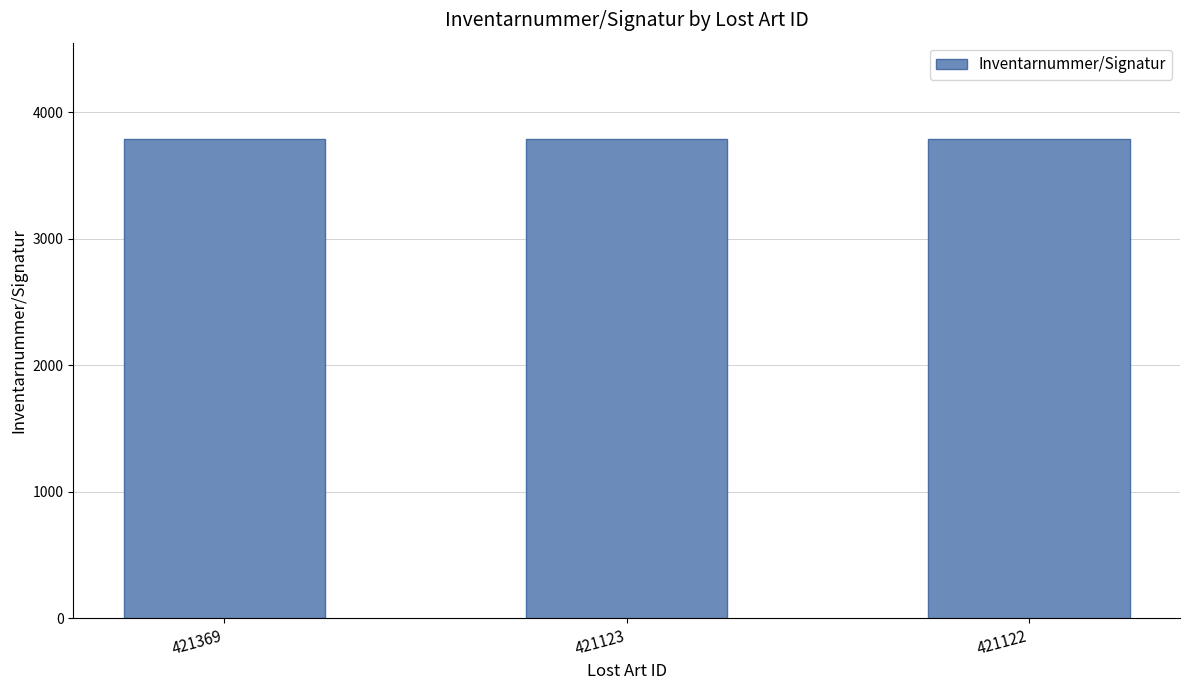

How many data points does each series have?

3